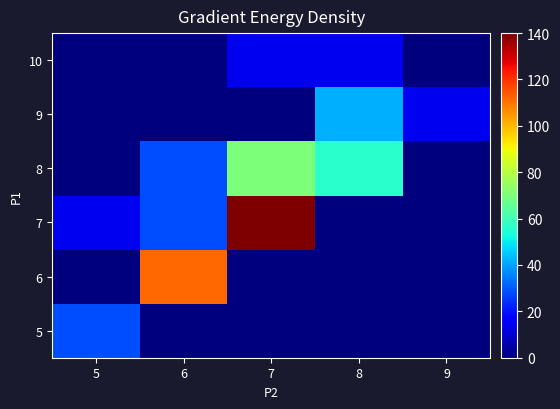

Between 6 and 8, which is larger?

6